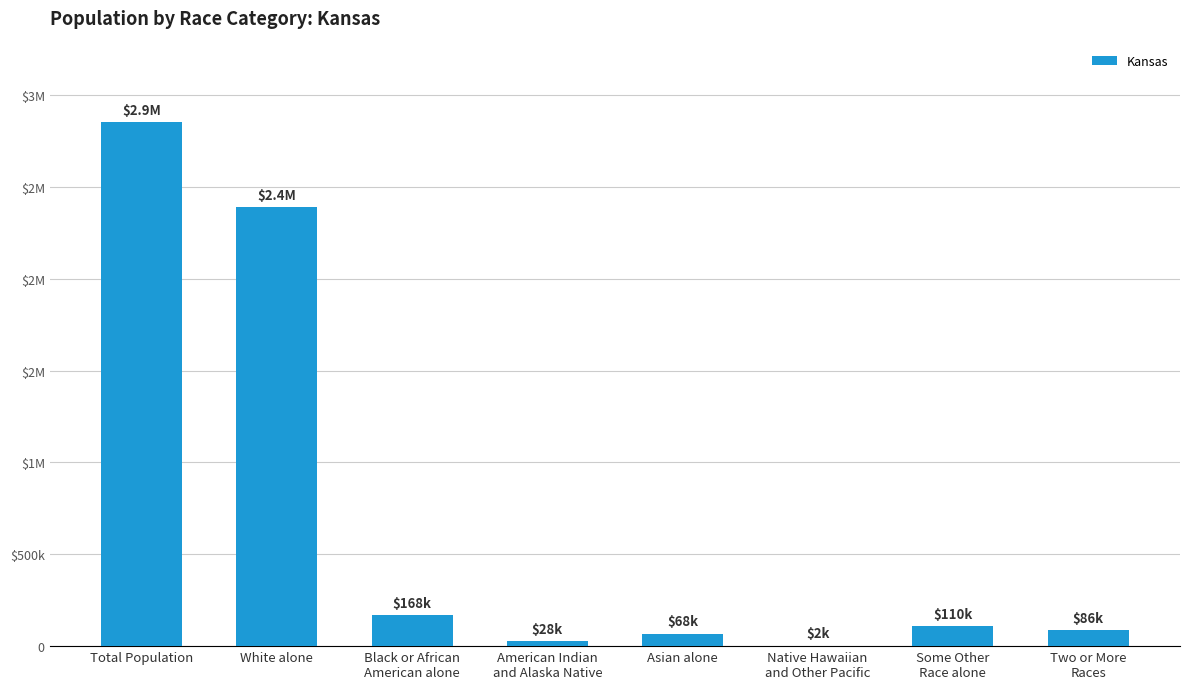

What is the label of the 8th bar from the left?

Two or More
Races